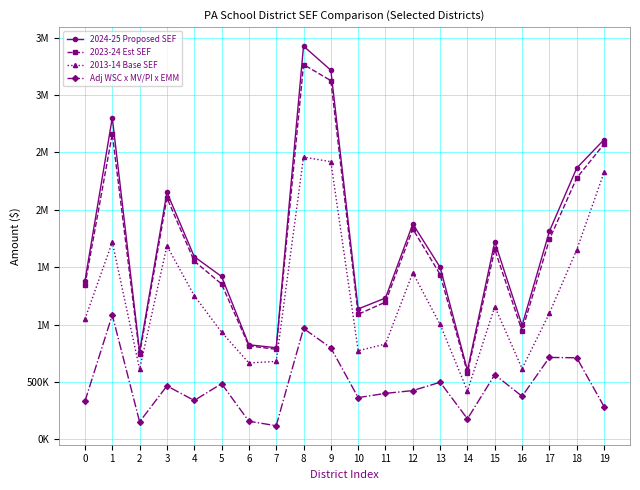

Which series has the largest total across all categories?

2024-25 Proposed SEF